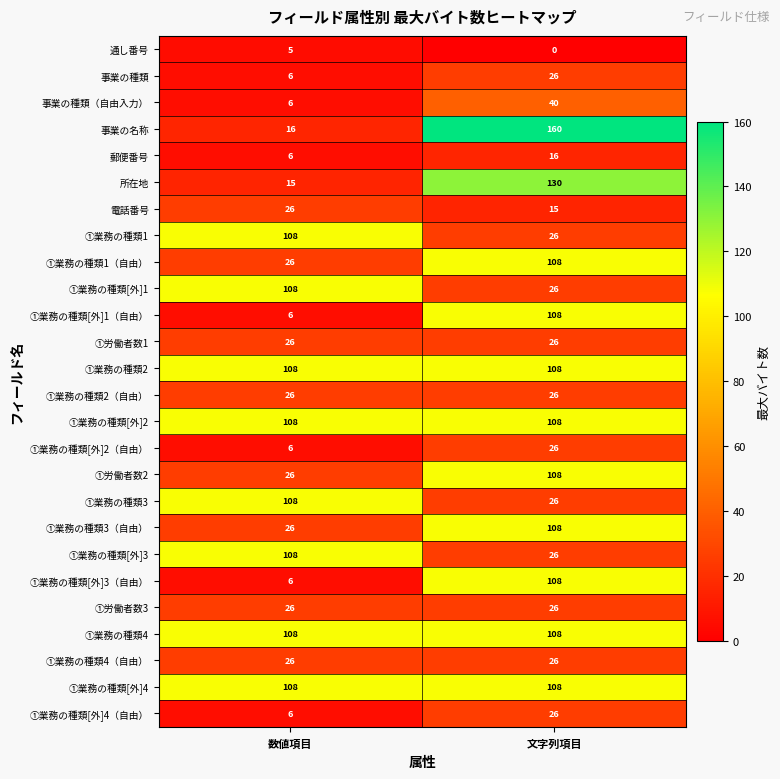

The ①業務の種類[外]1（自由） series shows 55 at 文字列項目. True or false?

False